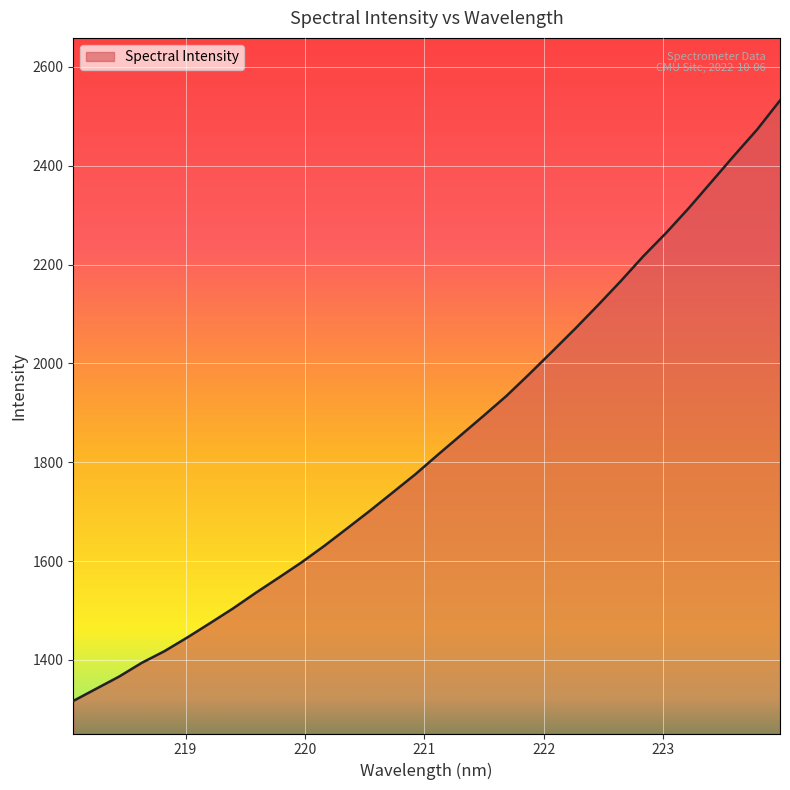

What is the difference between the maximum and minimum values?

1215.2